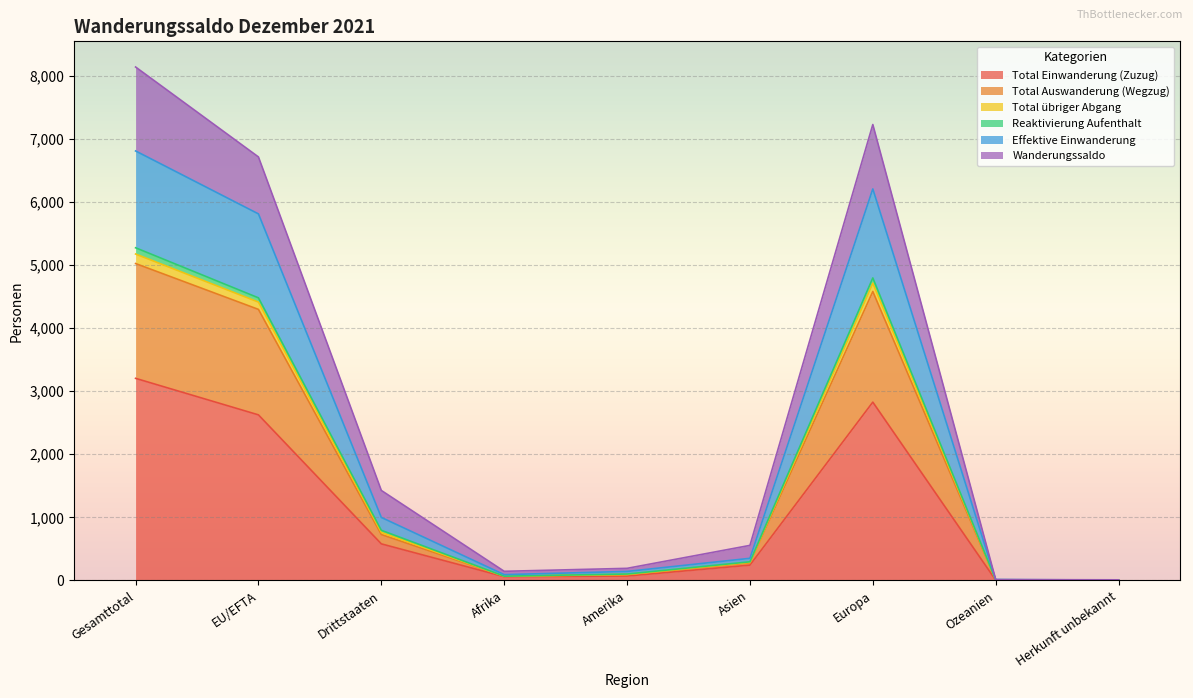

Which category has the highest value in the Total Einwanderung (Zuzug) series?

Gesamttotal